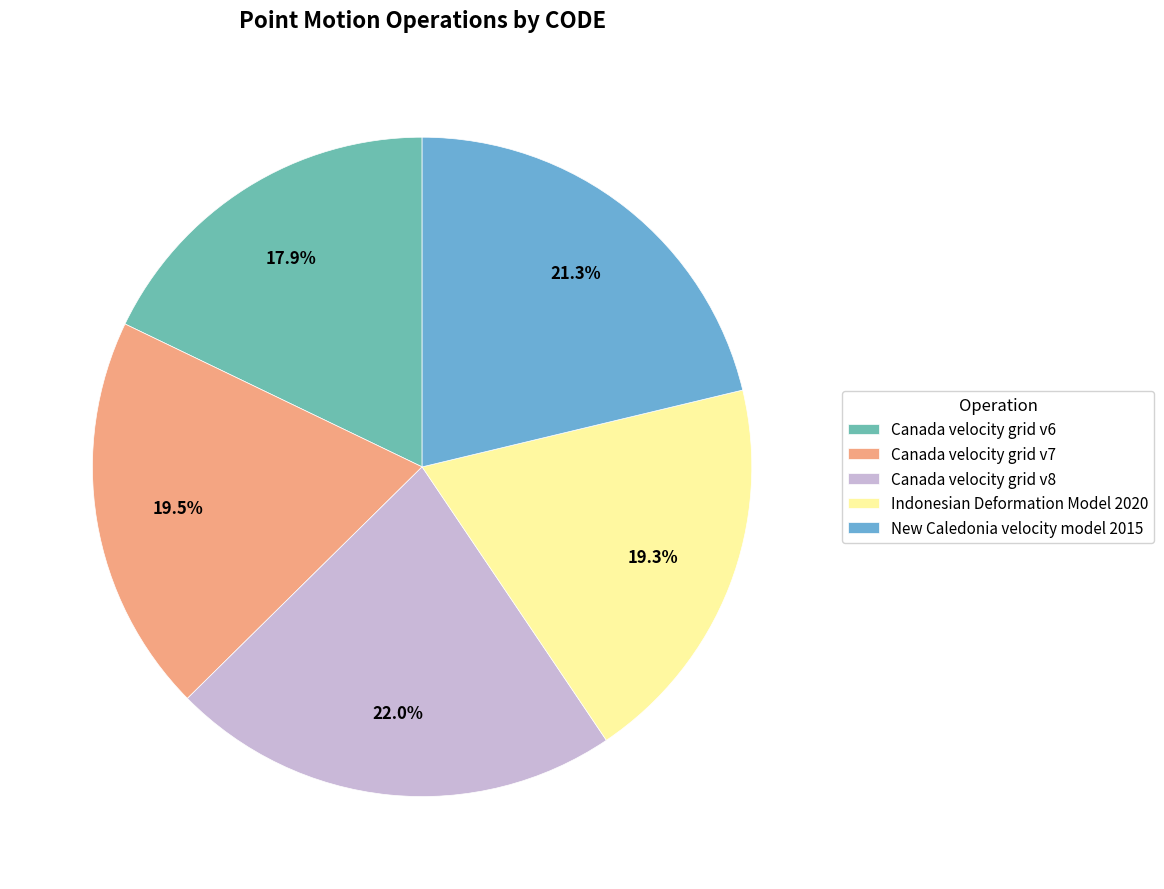

How many segments does this pie chart have?

5